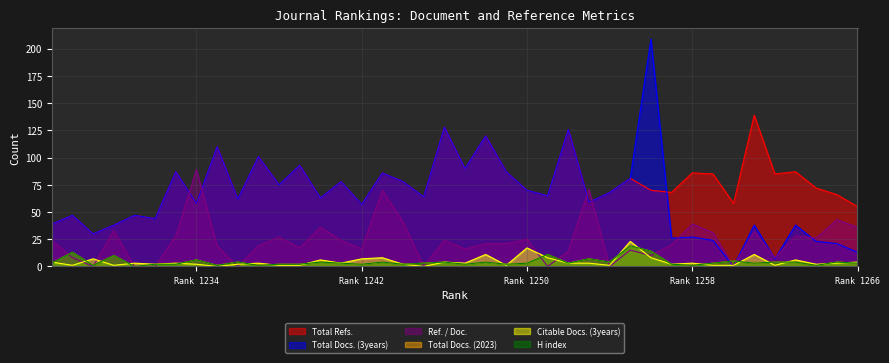

Which series has the largest total across all categories?

Total Refs.